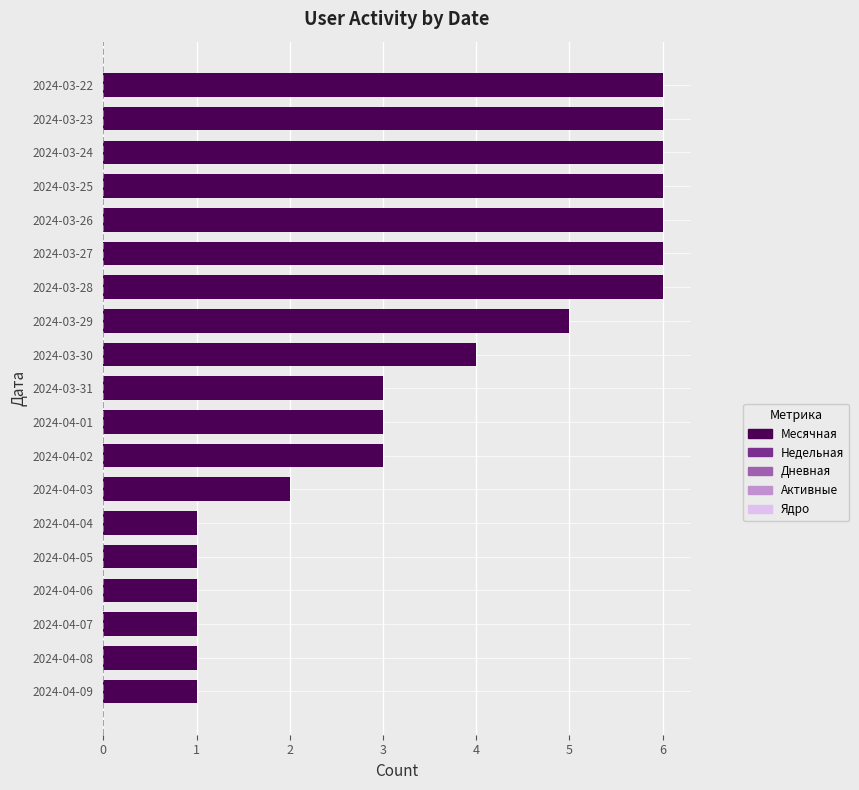

Reading bottom to top, transcribe all the data shown in this chart.

2024-04-09=1	2024-04-08=1	2024-04-07=1	2024-04-06=1	2024-04-05=1	2024-04-04=1	2024-04-03=2	2024-04-02=3	2024-04-01=3	2024-03-31=3	2024-03-30=4	2024-03-29=5	2024-03-28=6	2024-03-27=6	2024-03-26=6	2024-03-25=6	2024-03-24=6	2024-03-23=6	2024-03-22=6